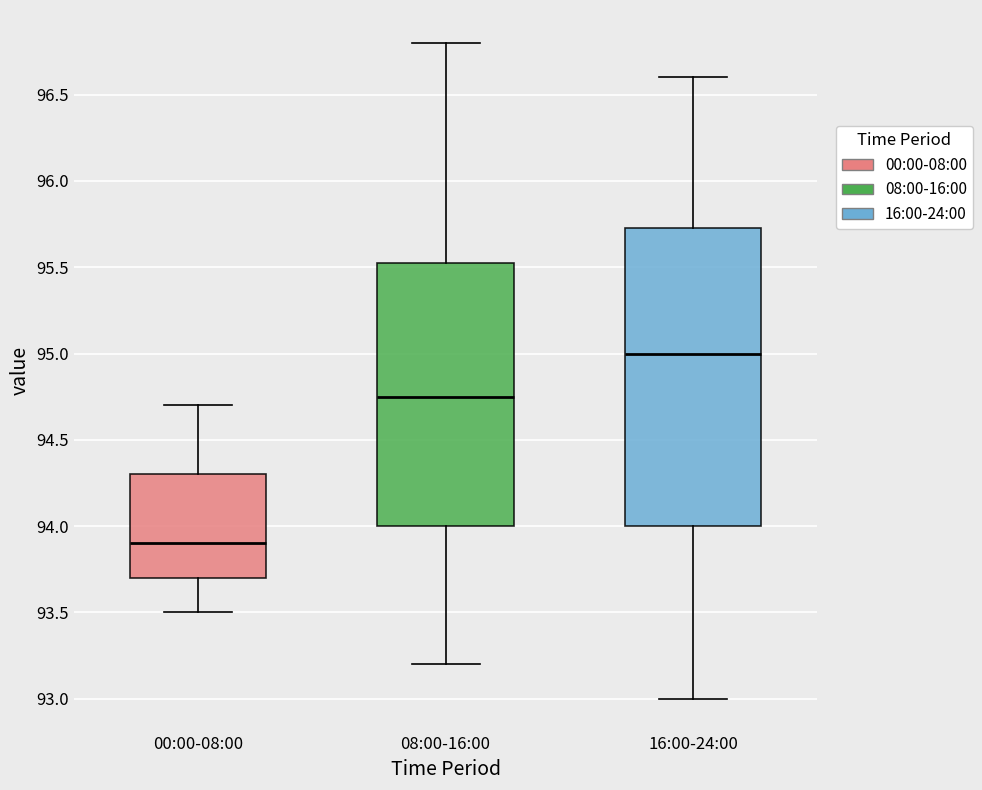

Reading left to right, transcribe this box plot: for each box, give where its median line is, the range the box spans, and where its two whiskers end, as read against the y-axis. The values are not printed on the chart, so give them approximately, as read against the axis.

00:00-08:00: median 93.90, box 93.70 to 94.30, whiskers 93.50 to 94.70
08:00-16:00: median 94.75, box 94.00 to 95.55, whiskers 93.20 to 96.80
16:00-24:00: median 95.00, box 94.00 to 95.75, whiskers 93.00 to 96.60